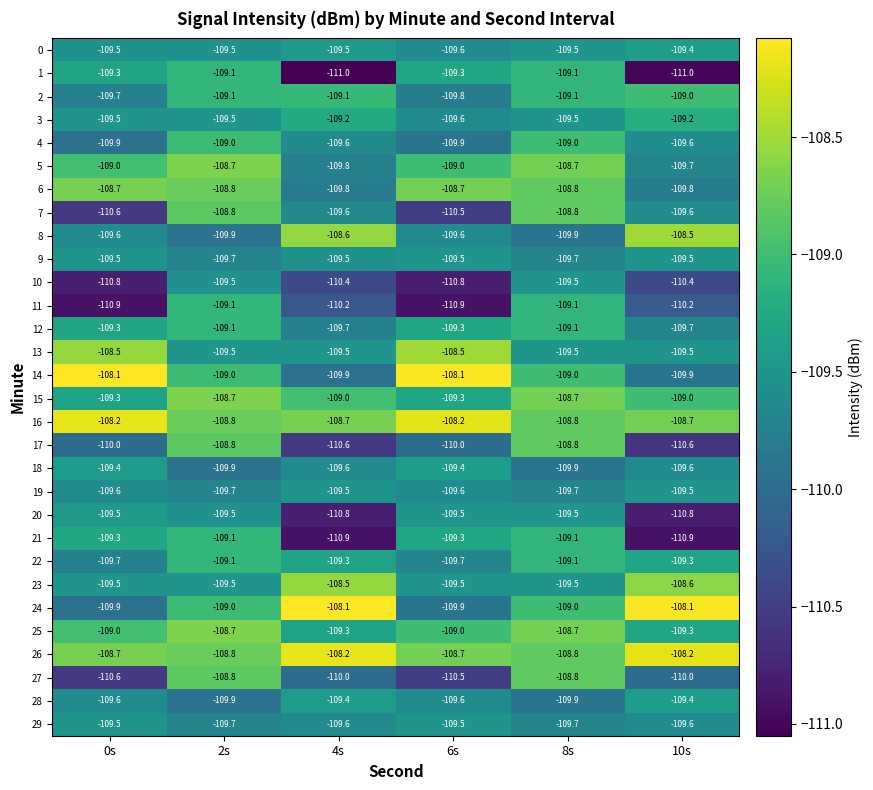

What is the total value across all series at 8s?

-3276.3